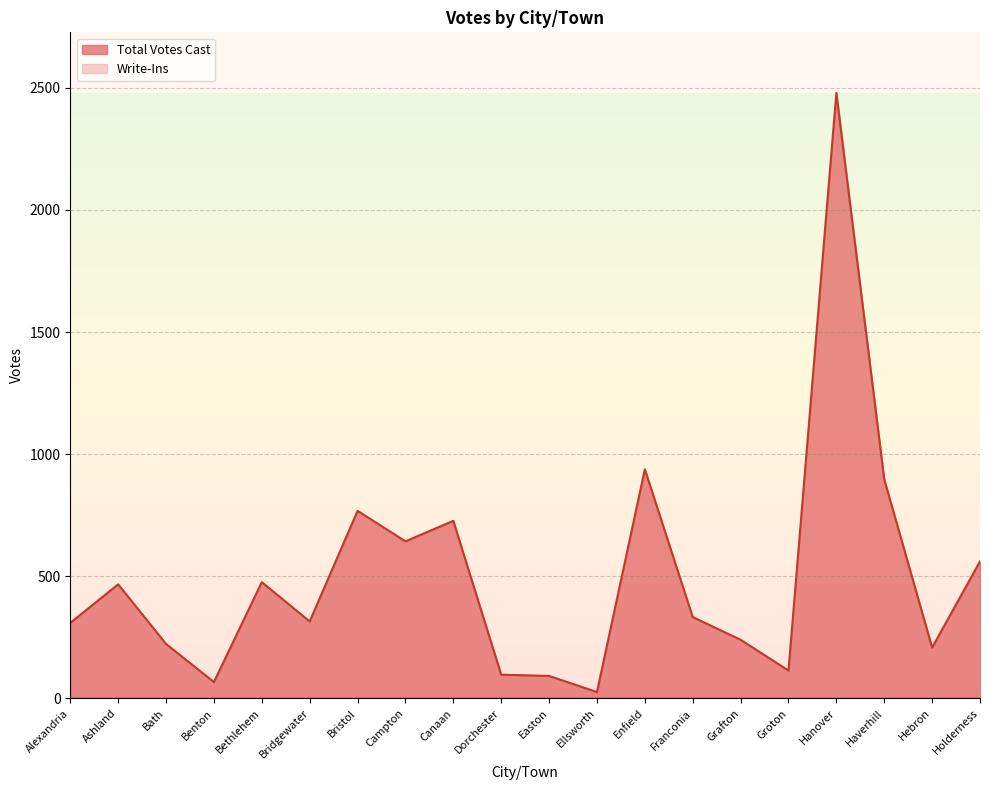

What is the difference between the maximum and minimum values?

2453